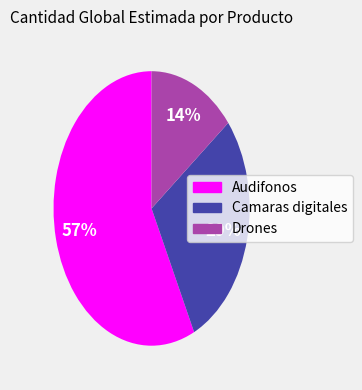

Do Audifonos and Drones together represent more than half of the pie?

Yes